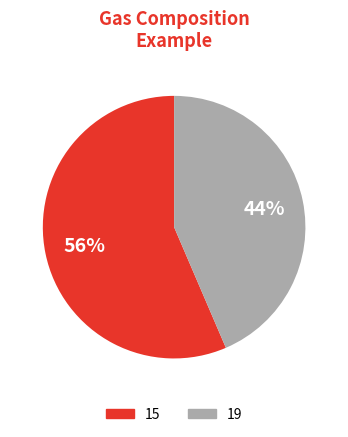

To the nearest percent, what is the combined percentage of 19 and 15?

100%